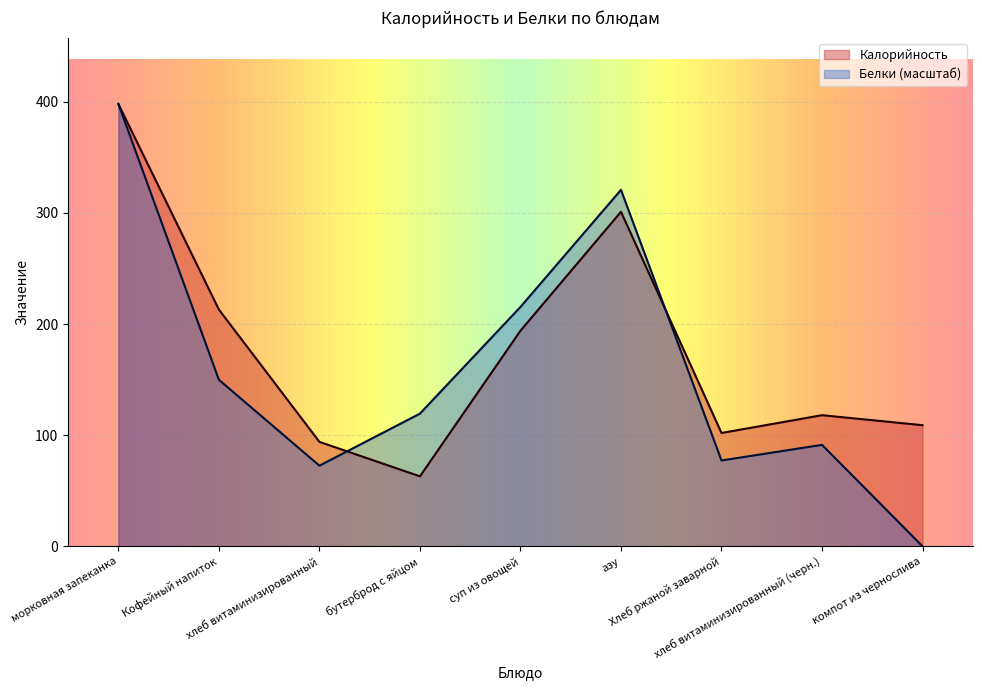

Reading left to right, extract all data points from this chart.

Калорийность: морковная запеканка=398.0	Кофейный напиток=213.0	хлеб витаминизированный=94.0	бутерброд с яйцом=63.0	суп из овощей=194.0	азу=301.0	Хлеб ржаной заварной=102.0	хлеб витаминизированный (черн.)=118.0	компот из чернослива=109.0
Белки: морковная запеканка=398.0	Кофейный напиток=149.8	хлеб витаминизированный=72.6	бутерброд с яйцом=119.4	суп из овощей=215.4	азу=320.7	Хлеб ржаной заварной=77.3	хлеб витаминизированный (черн.)=91.3	компот из чернослива=0.0